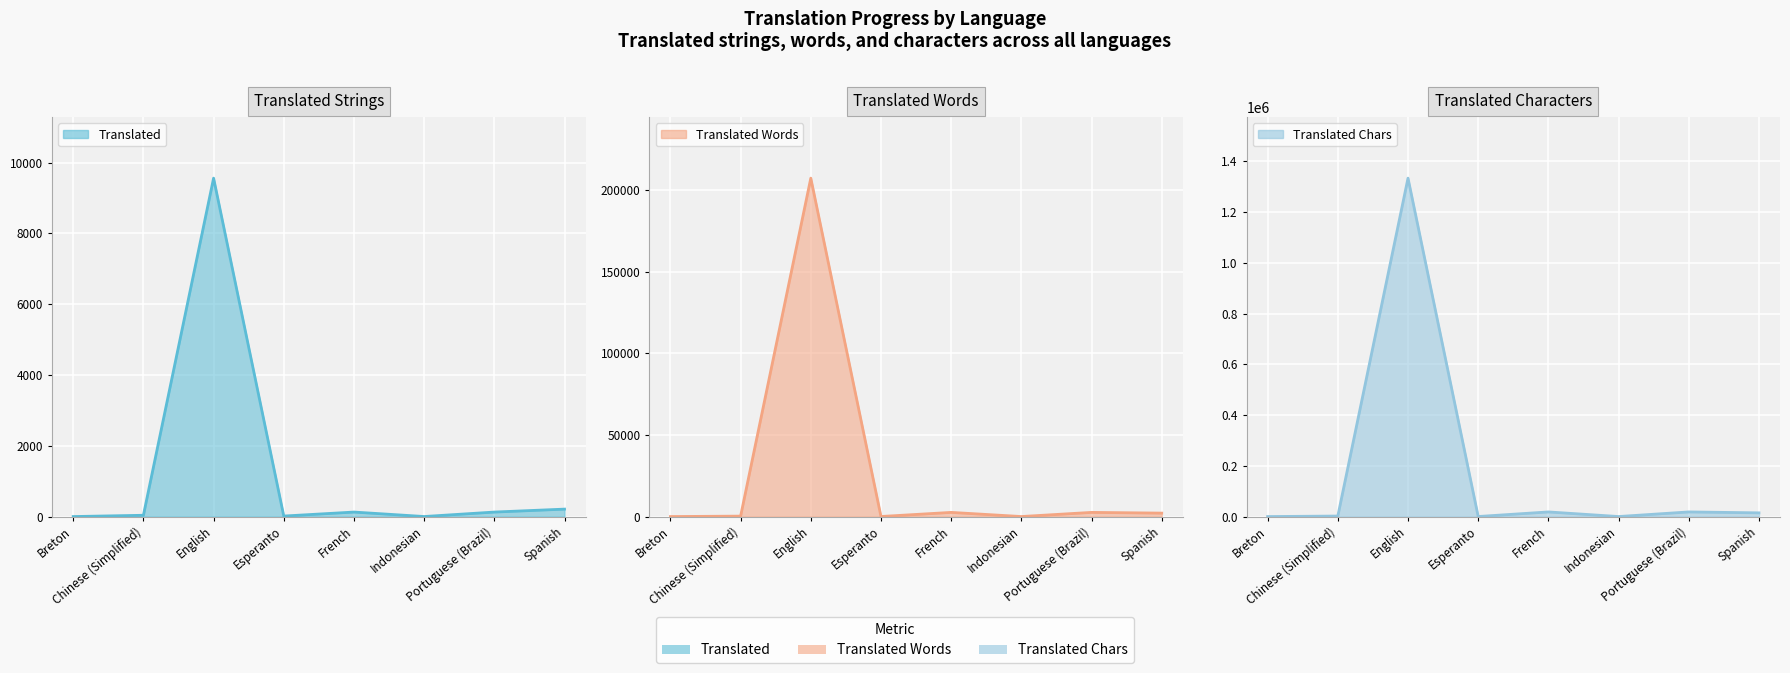

In translated_chars, how many points are higher than both neighbors (excluding endpoints)?

3